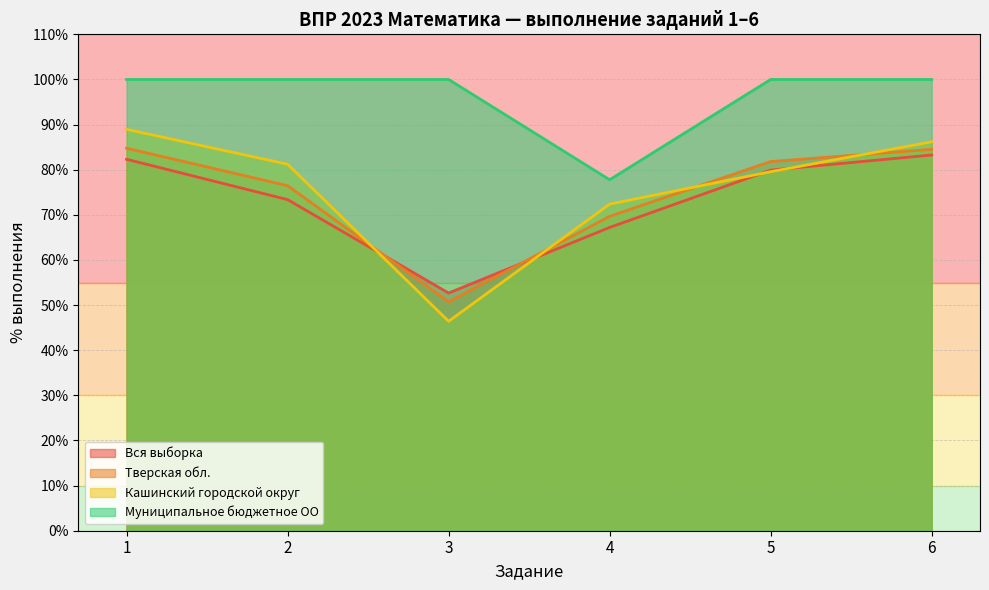

In Муниципальное бюджетное ОО, how many points are lower than both neighbors (excluding endpoints)?

1